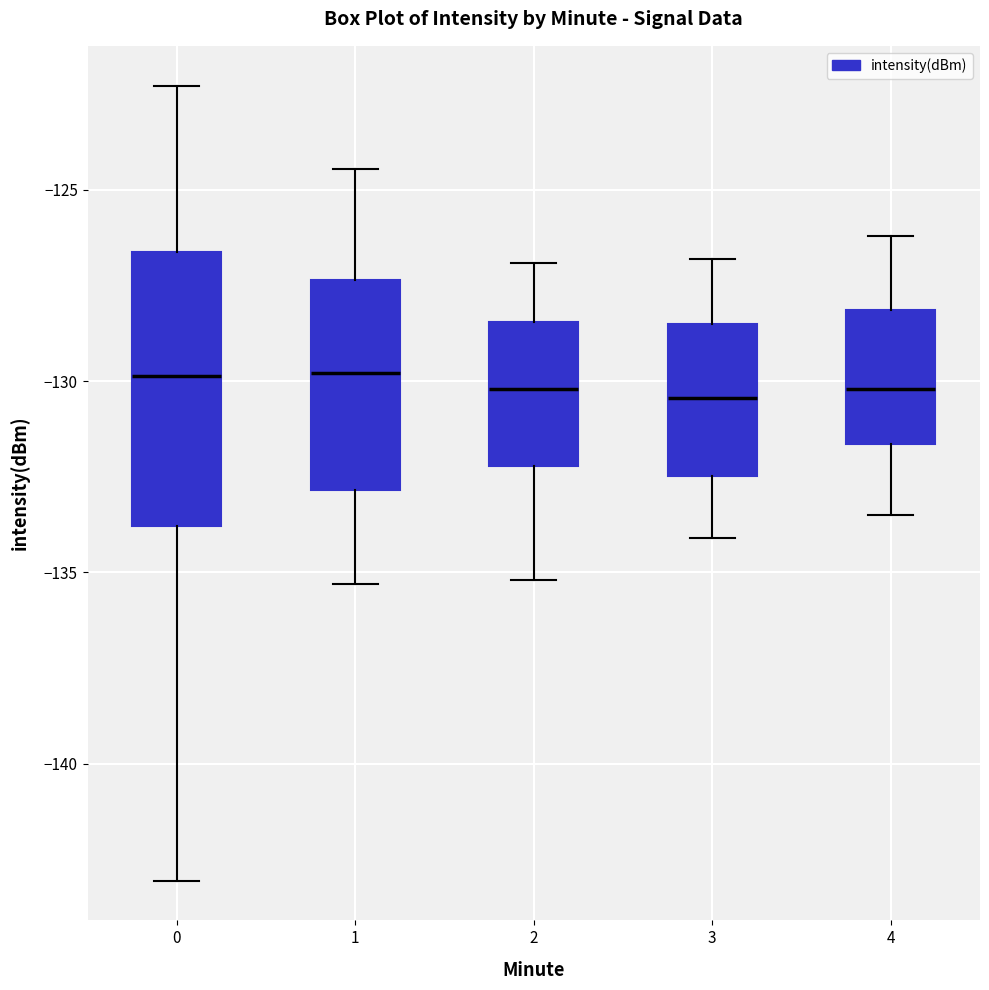

Where is the lower edge of the box at x = 2 on the y-axis? The values are not printed on the chart, so give them approximately, as read against the axis.

-132.0